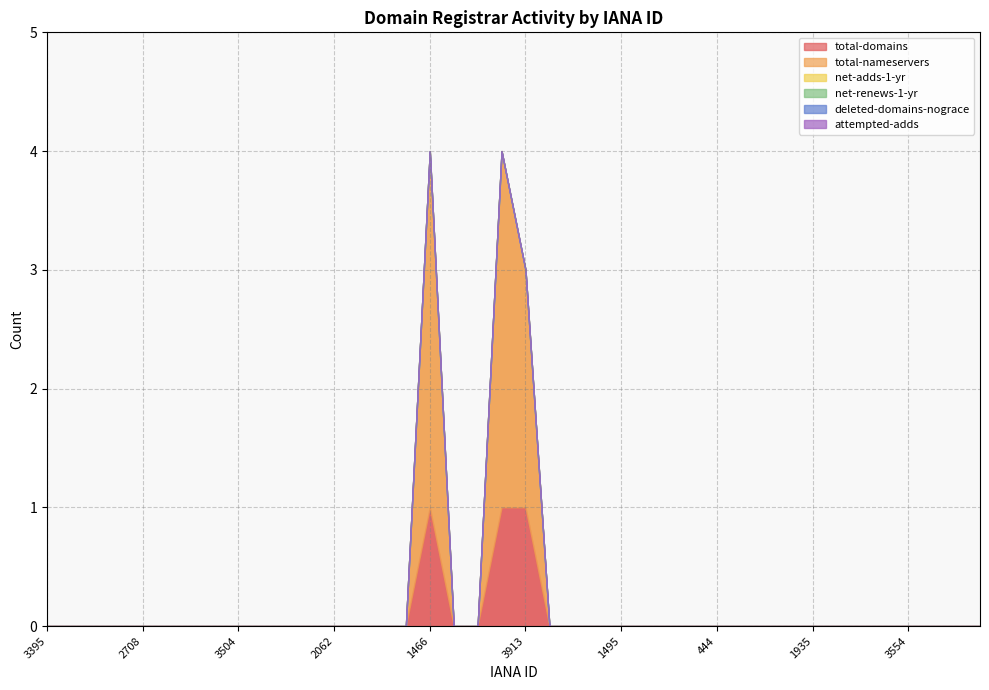

True or false: total-domains and deleted-domains-nograce intersect in this chart.

False